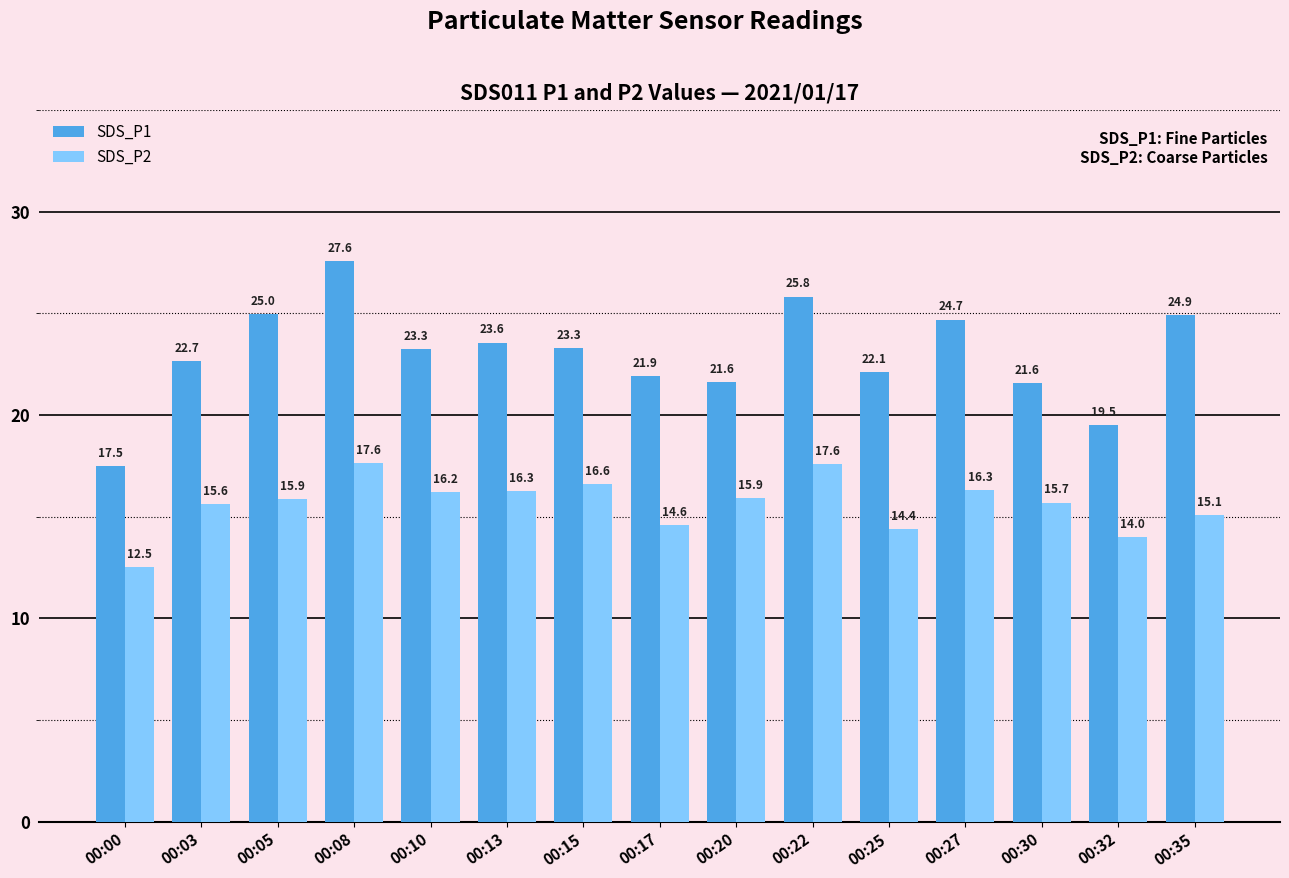

Rank the series at 00:05 from lowest to highest value.

SDS_P2, SDS_P1